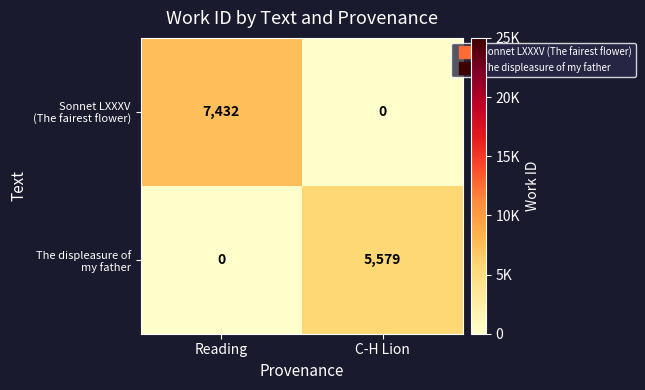

At which category is the sum across all series the highest?

Reading